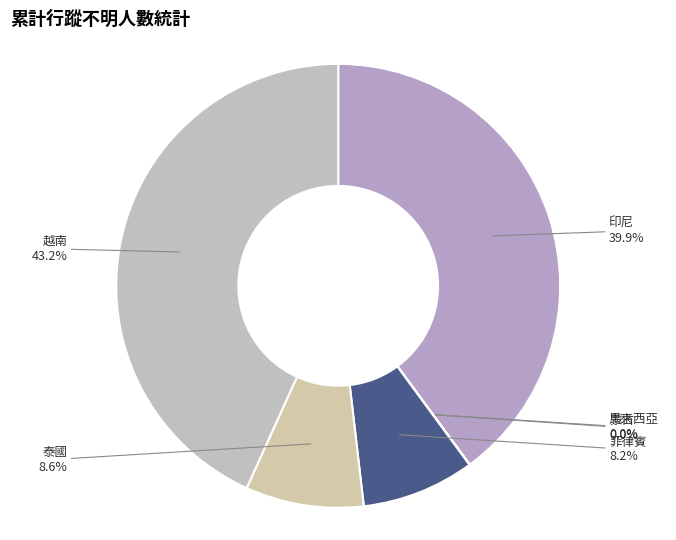

Between 泰國 and 越南, which is larger?

越南